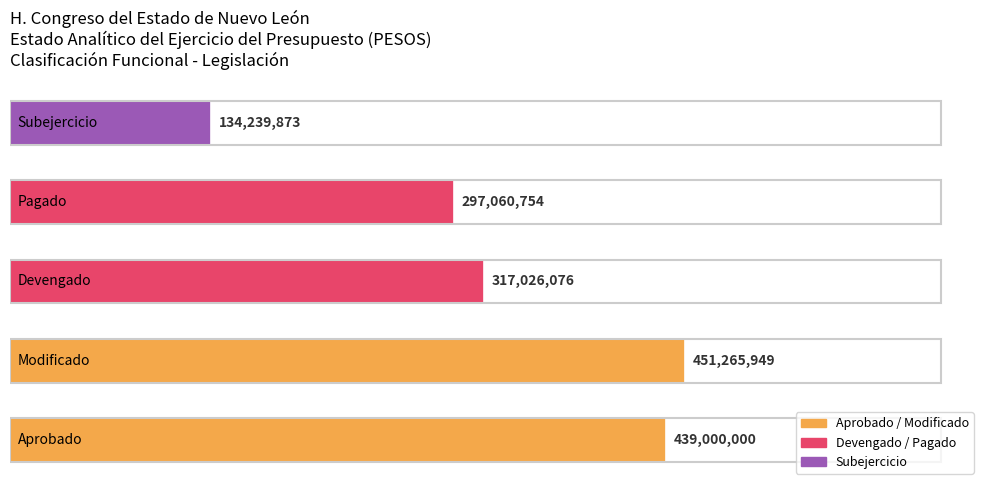

What is the greatest value displayed?

451265949